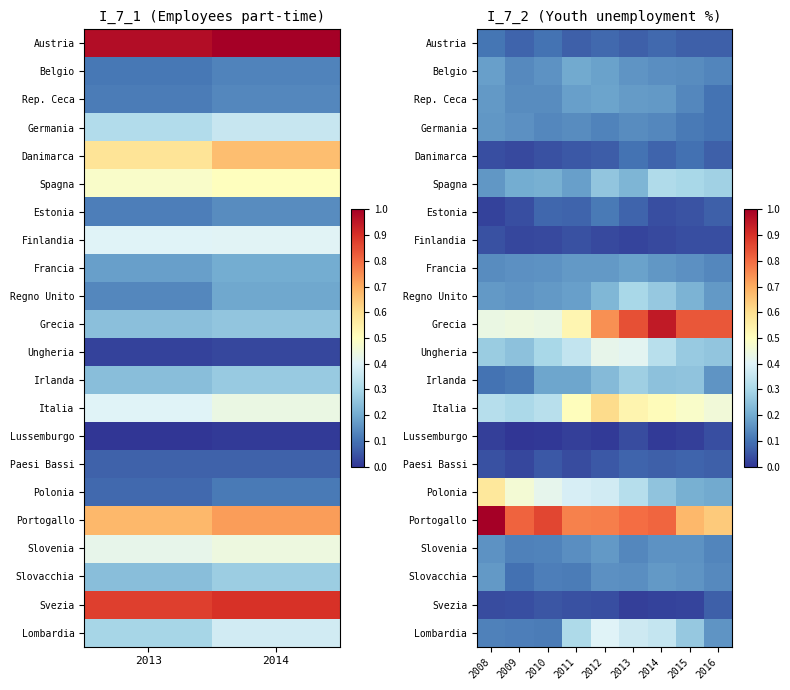

What is the greatest value displayed?

1.0